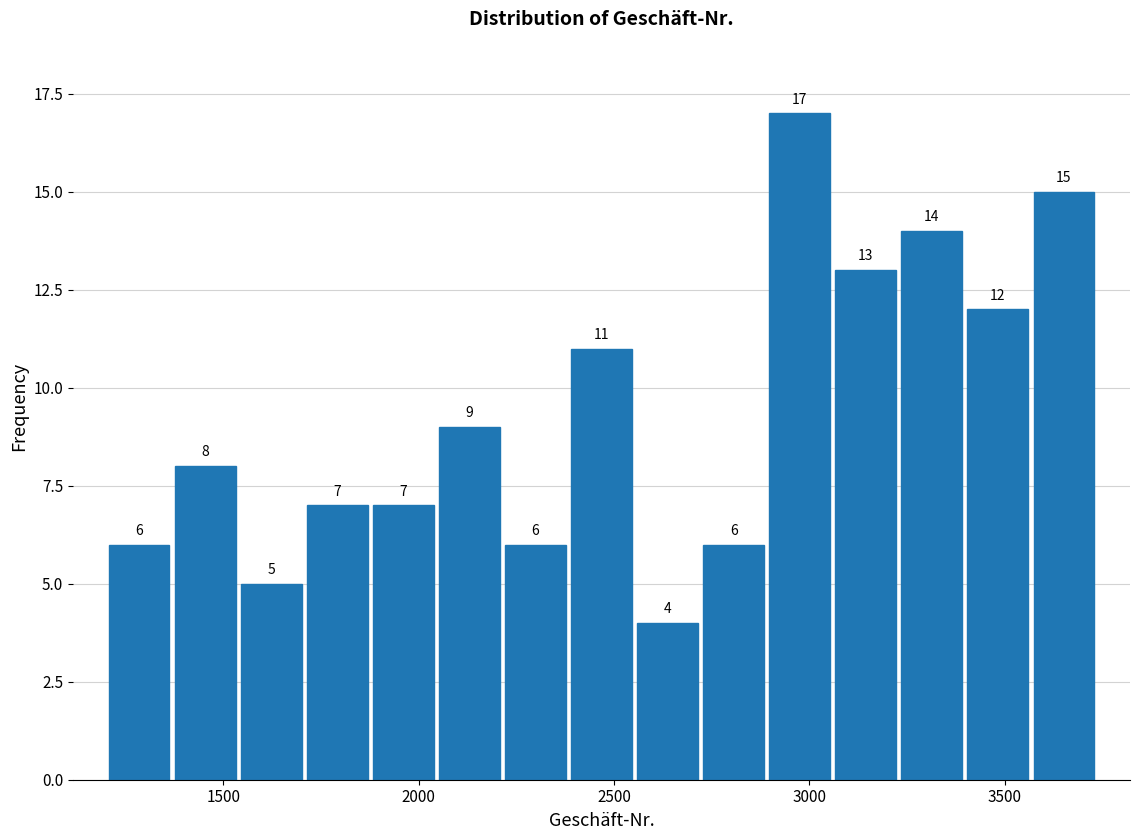

Read against the x-axis, roughly where is the centre of the tallest bar?

3000